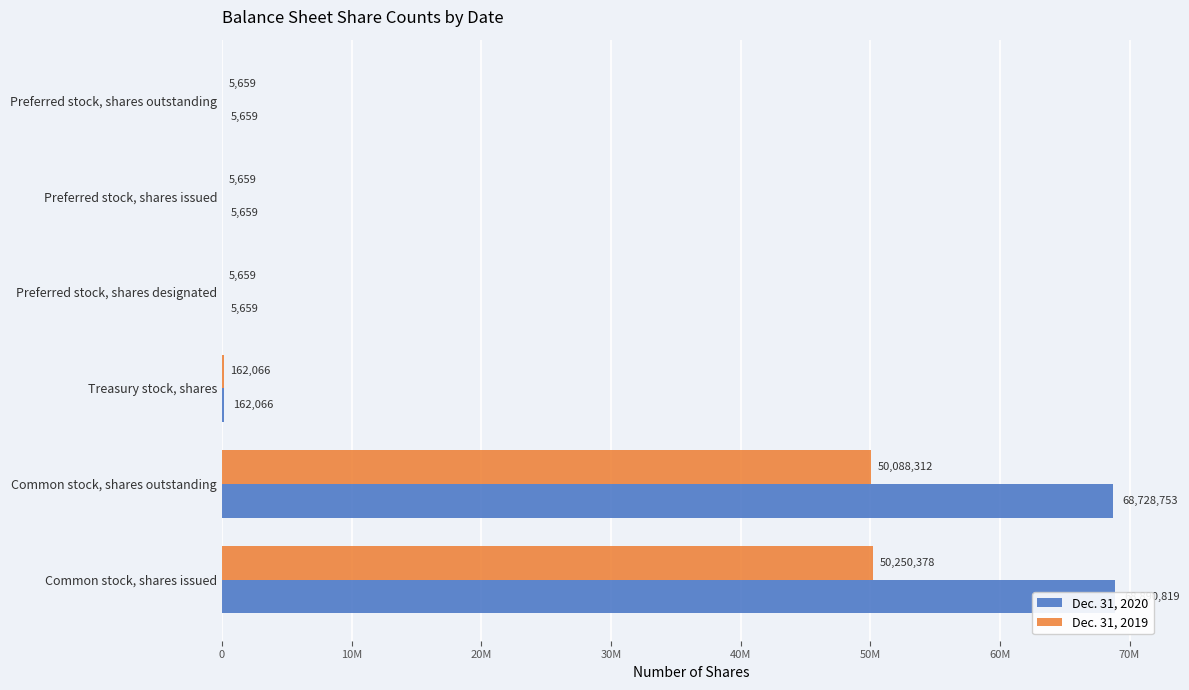

How many distinct data groups are displayed?

2